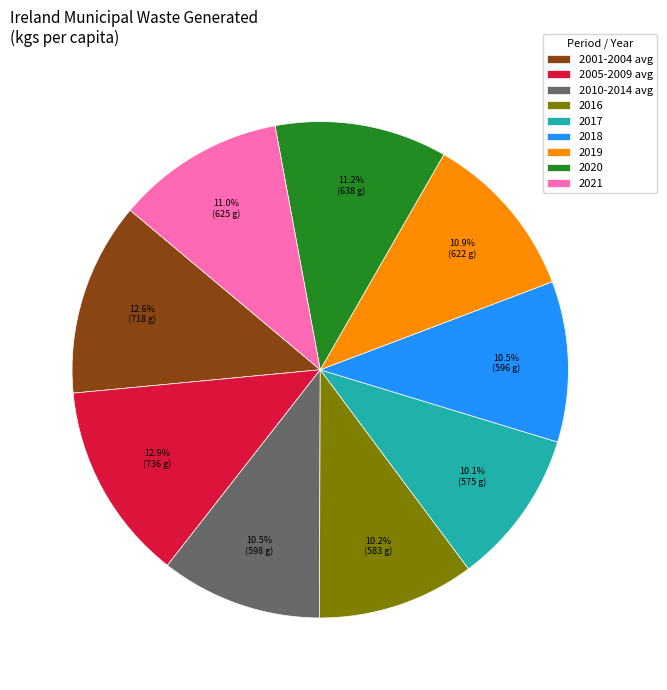

Between 2005-2009 avg and 2021, which is larger?

2005-2009 avg